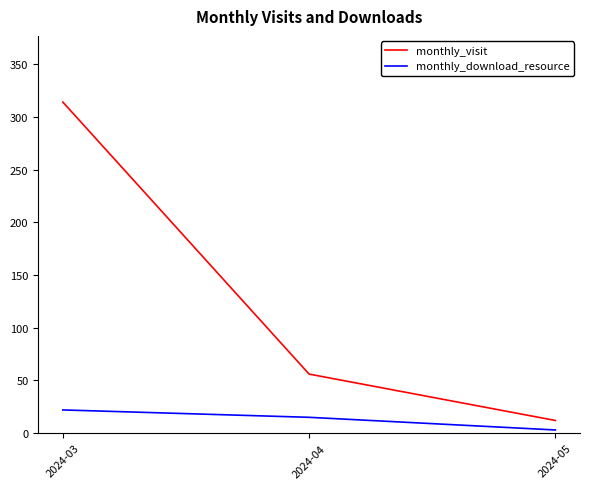

Reading left to right, extract all data points from this chart.

monthly_visit: 2024-03=314	2024-04=56	2024-05=12
monthly_download_resource: 2024-03=22	2024-04=15	2024-05=3